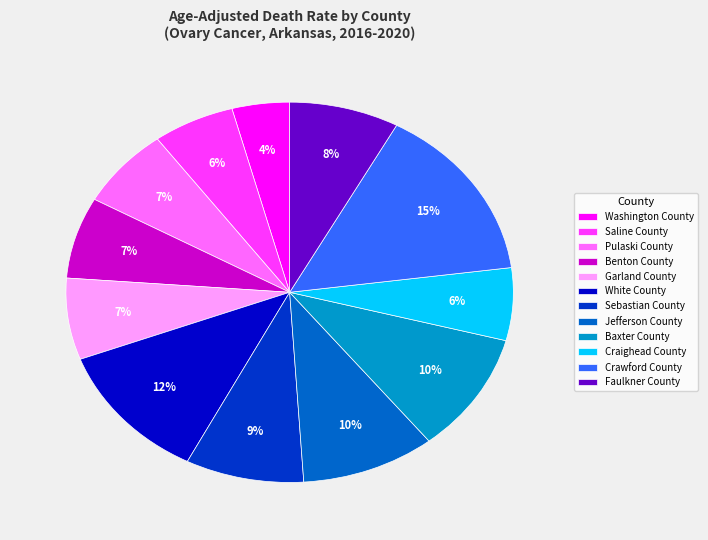

Which has a higher value, Craighead County or Garland County?

Garland County